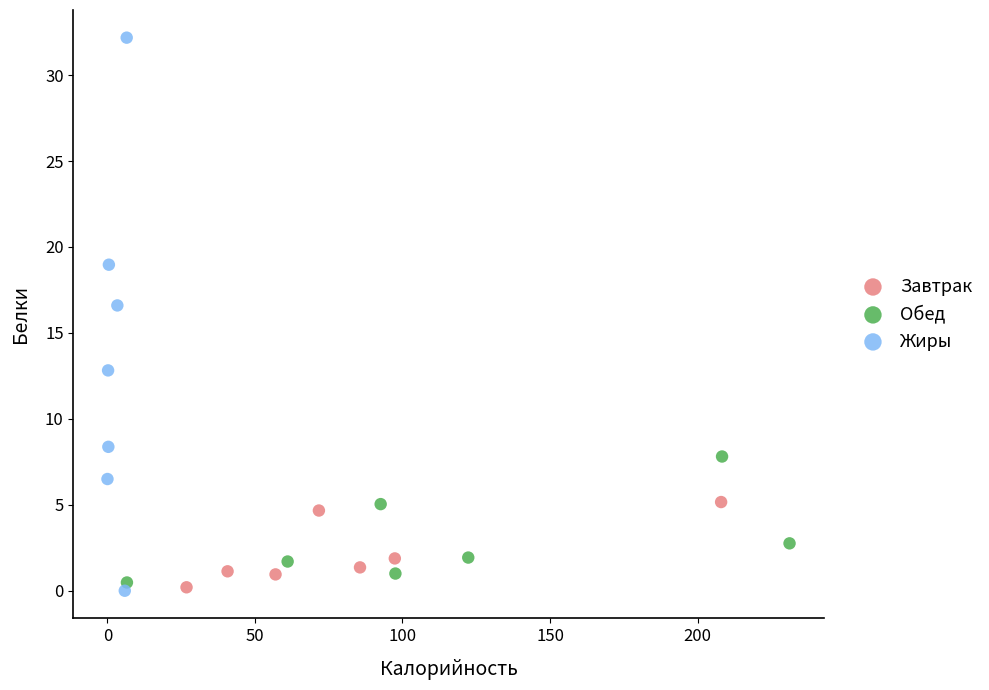

Which series has the largest Y range (max minus min)?

Жиры